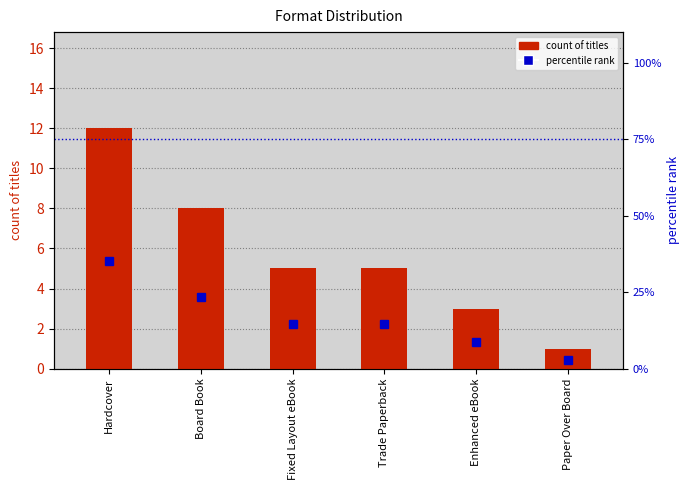

Which series has the widest spread of values?

percentile rank